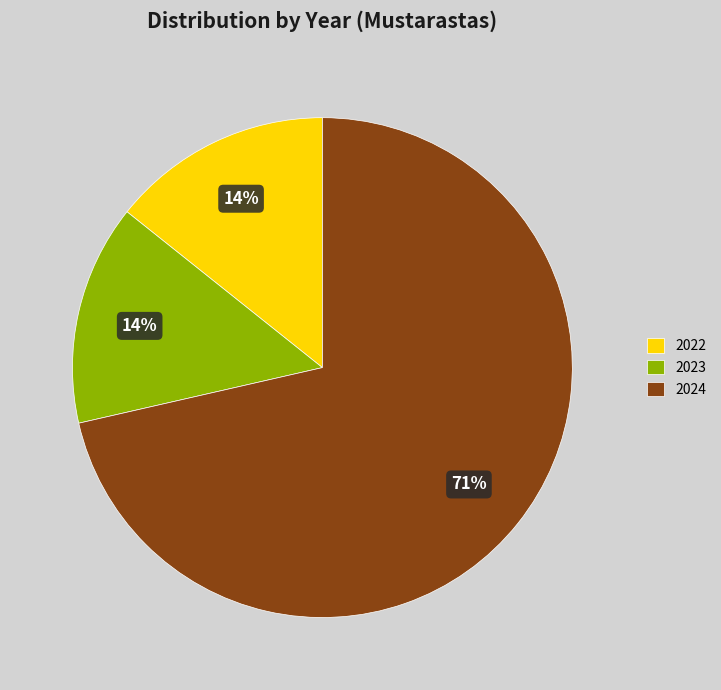

True or false: 2024 accounts for 80% of the total.

False